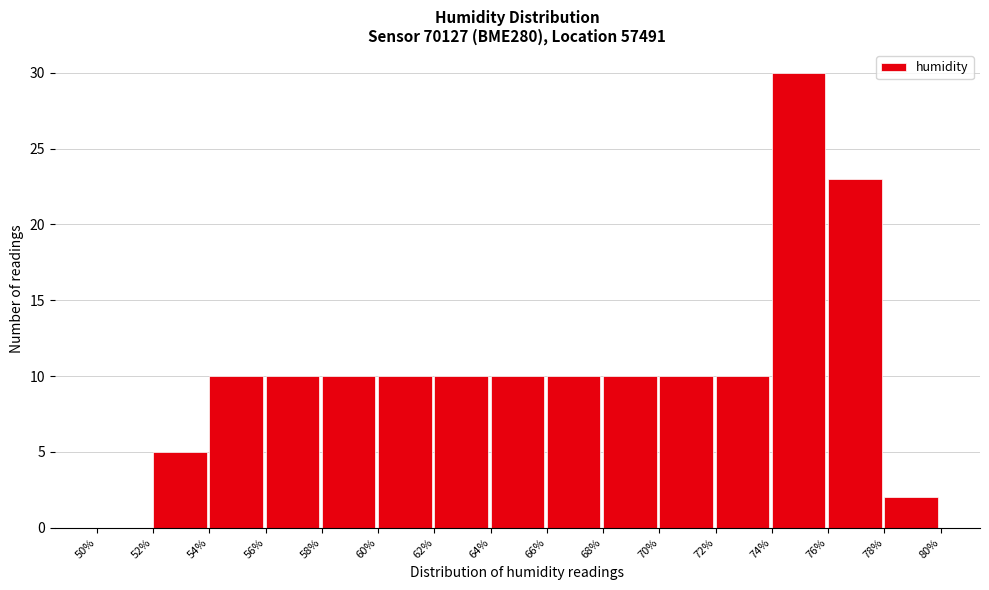

Reading left to right, list every bar in this chart as the range it spans on the x-axis followed by its height. The values are not printed on the chart, so give them approximately, as read against the axis.

50% to 52%: 0
52% to 54%: 5
54% to 56%: 10
56% to 58%: 10
58% to 60%: 10
60% to 62%: 10
62% to 64%: 10
64% to 66%: 10
66% to 68%: 10
68% to 70%: 10
70% to 72%: 10
72% to 74%: 10
74% to 76%: 30
76% to 78%: 23
78% to 80%: 2